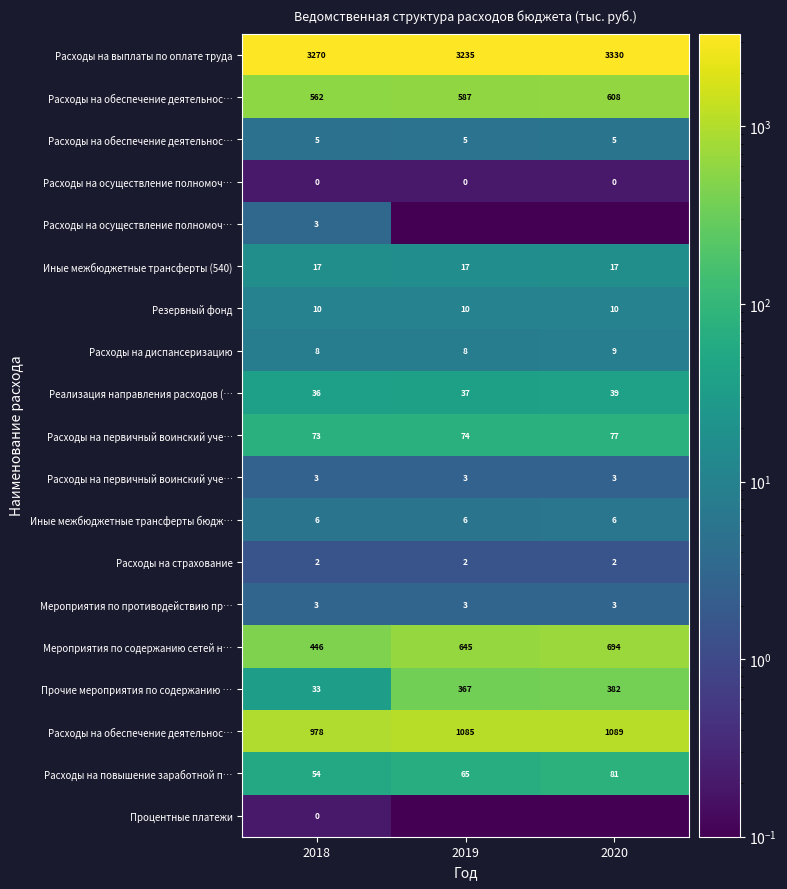

At how many categories does at least one series exceed 2722?

3